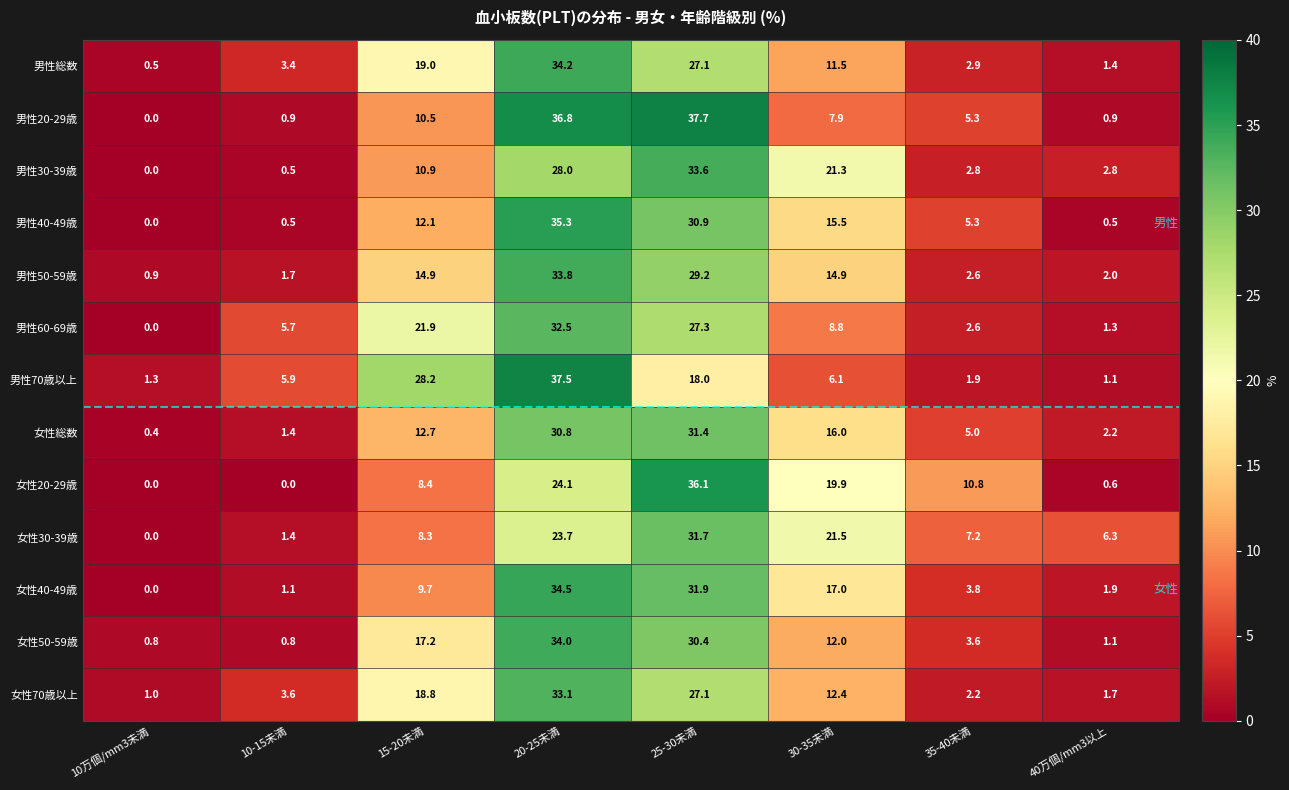

At which category is the sum across all series the highest?

20-25未満